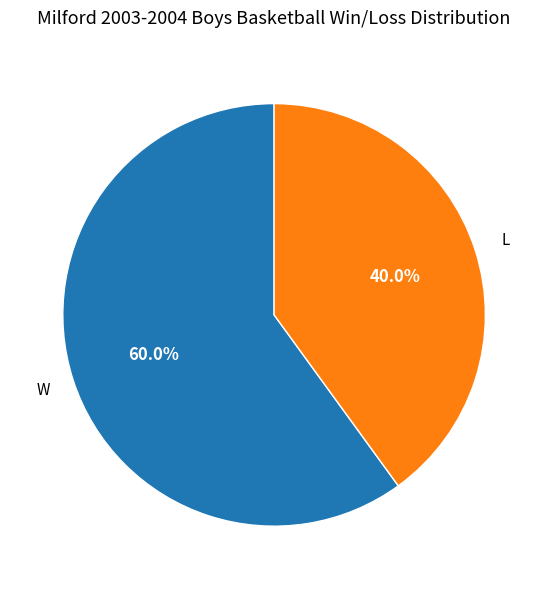

To the nearest percent, what is the difference between the W and L slice percentages?

20%